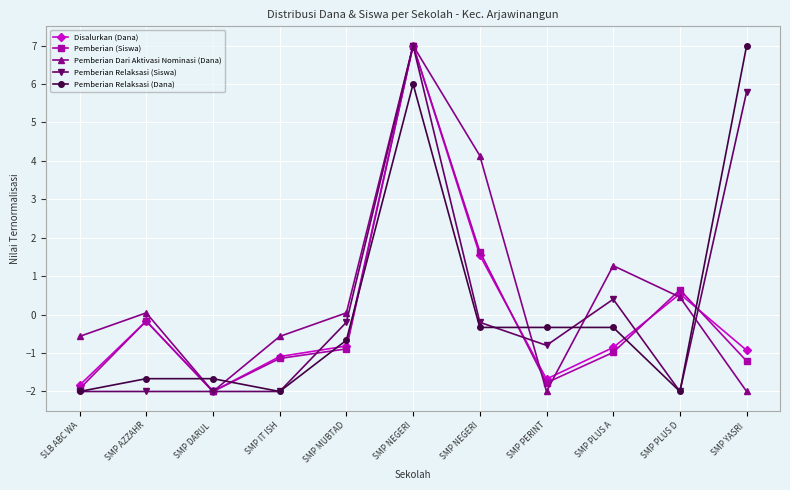

How many values in the Pemberian Relaksasi (Siswa) series are below 0?

8